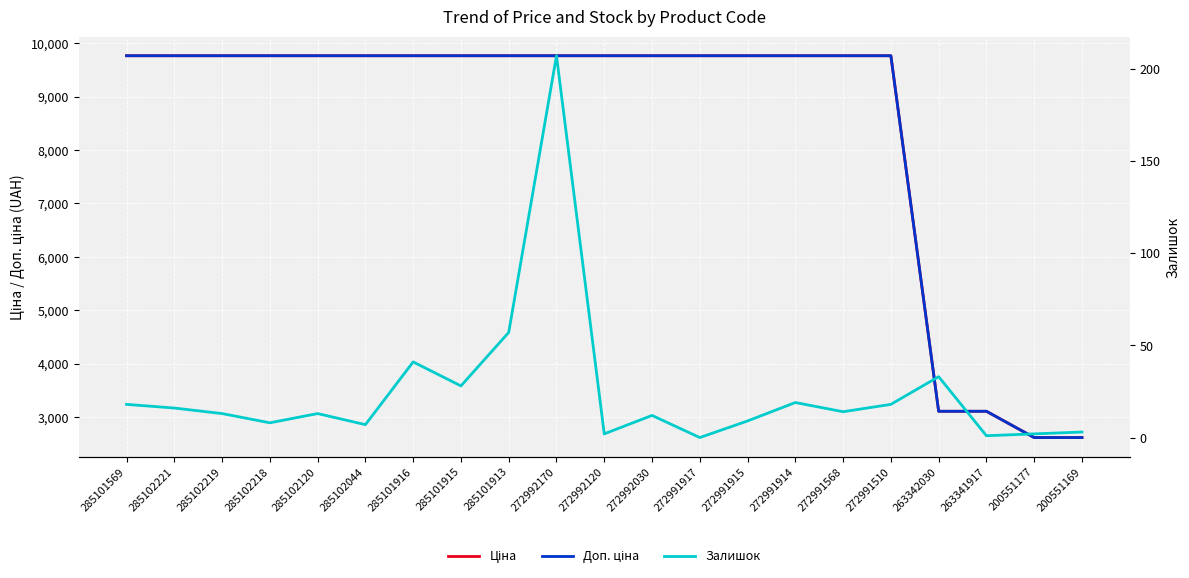

List the series in order of their peak value, lowest first.

Залишок, Ціна, Доп. ціна